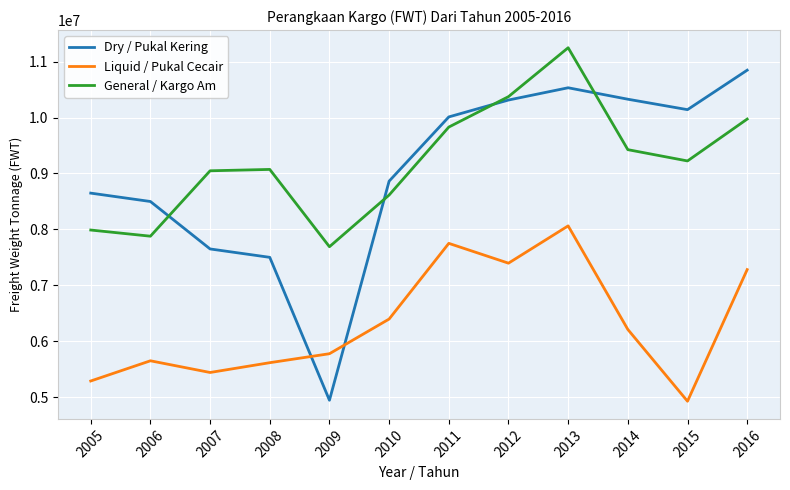

What is the smallest value displayed?

4929554